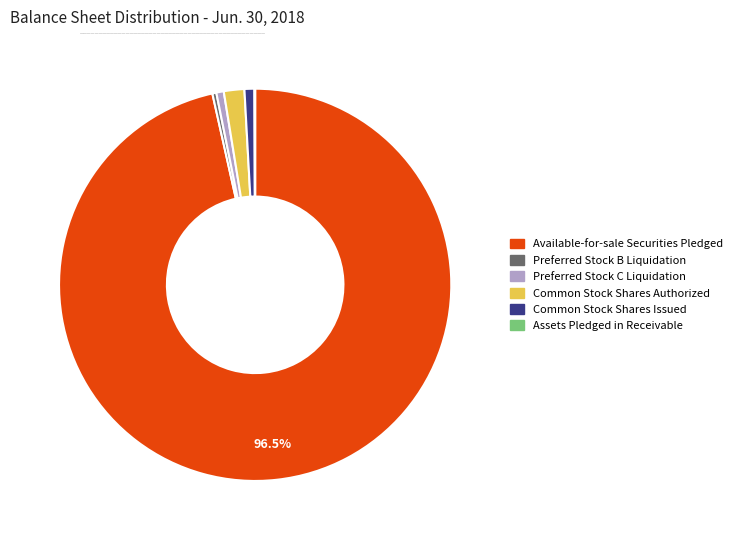

Is the sum of Common Stock Shares Issued and Preferred Stock C Liquidation greater than half?

No